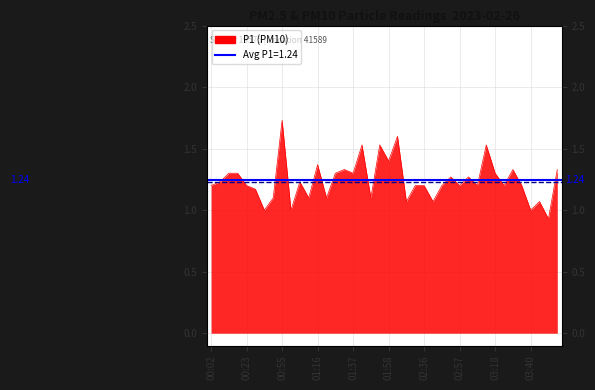

What is the value of the P2 avg point at the 1st from the left?

1.2